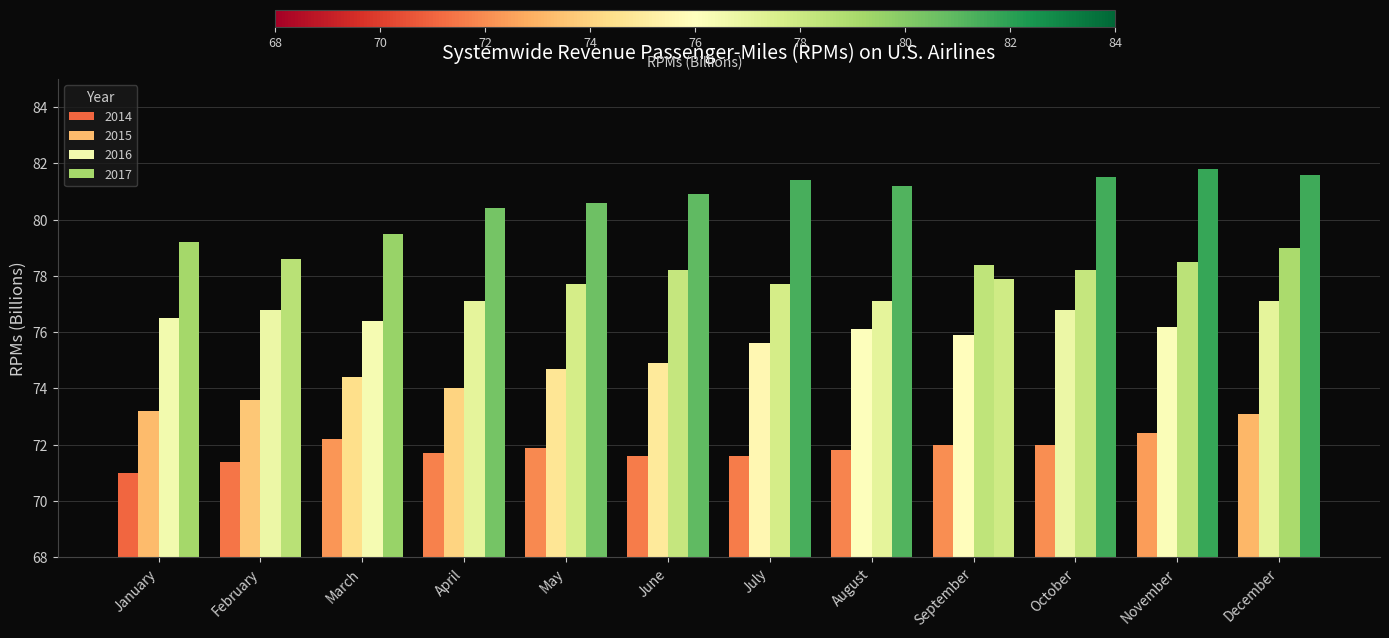

What is the sum of all 2015 values?

902.5